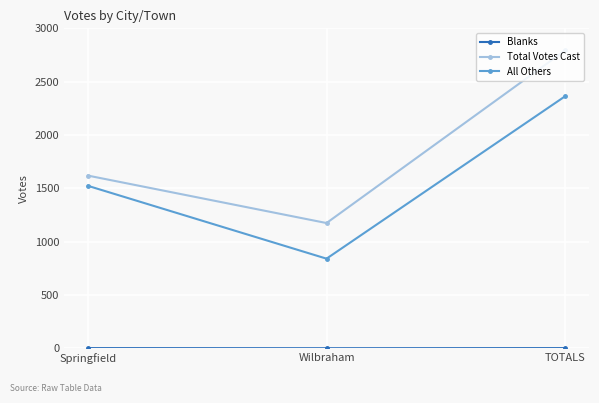

Is this an area chart (filled region under the line)?

No